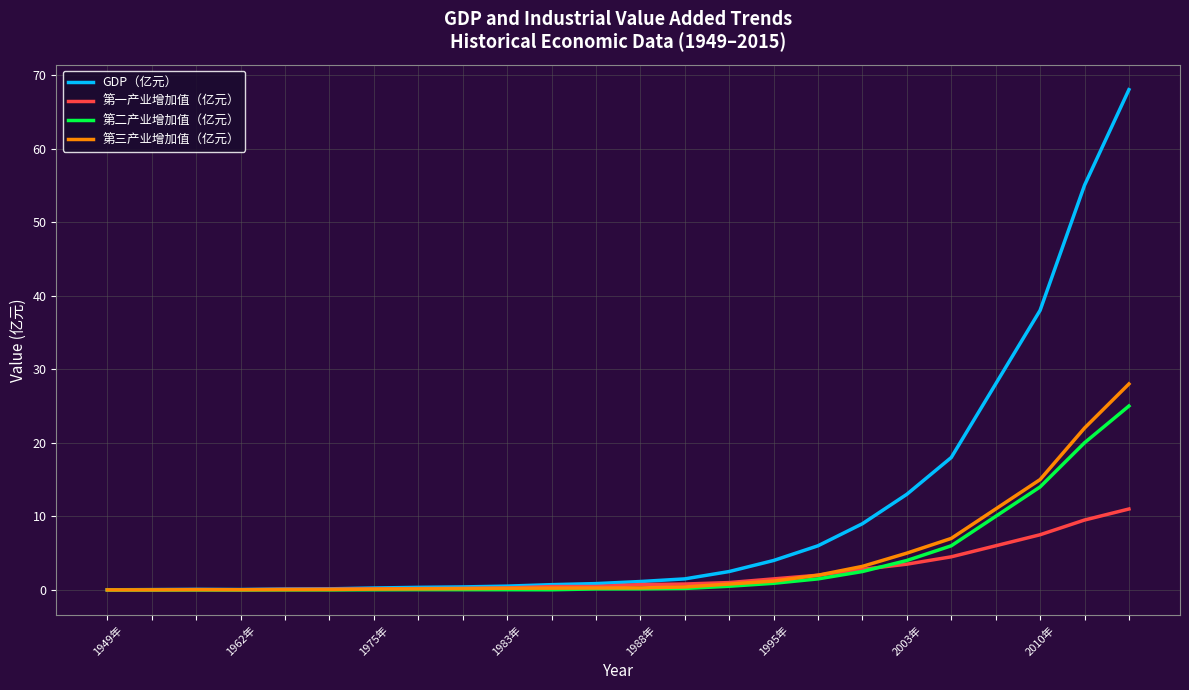

Which series has the largest total across all categories?

GDP（亿元）